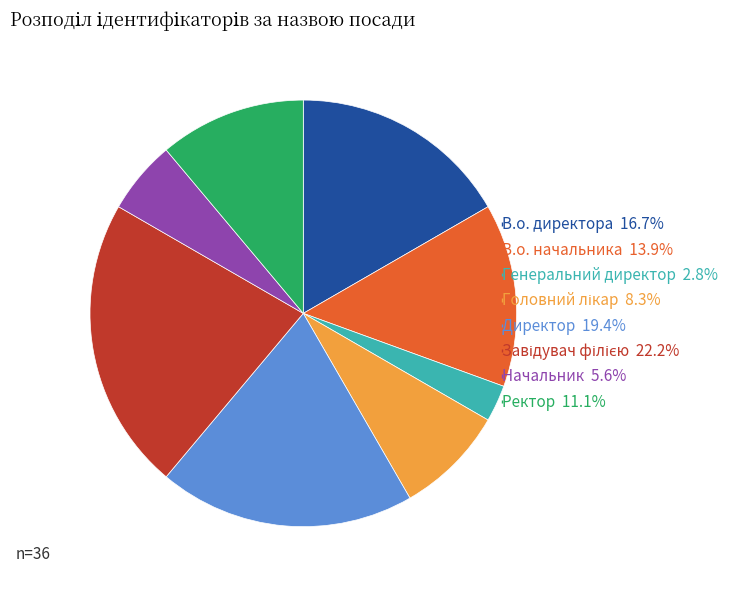

What is the ratio of the value at В.о. директора 16.7% to the value at Директор 19.4%?

0.9